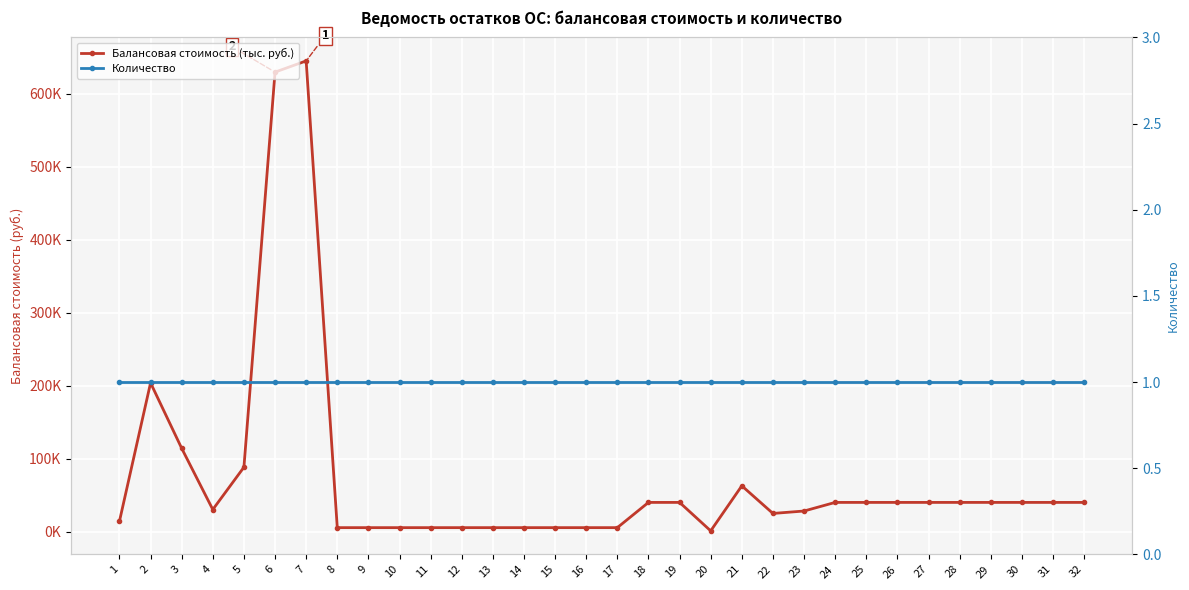

Which series has the largest range (max minus min)?

Балансовая стоимость (тыс. руб.)